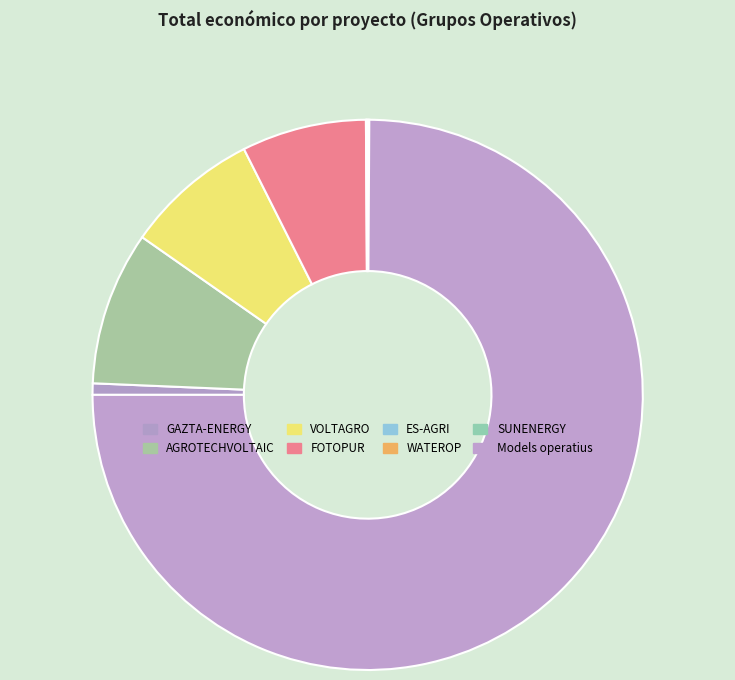

How many segments does this pie chart have?

8